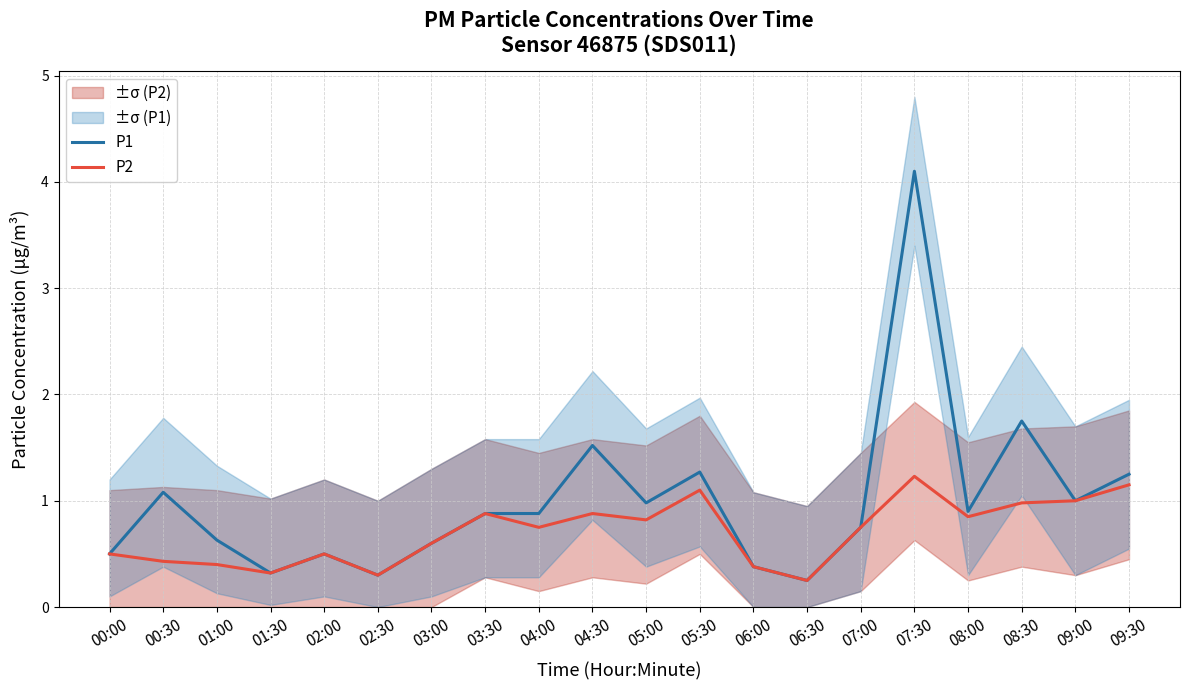

Which series has the largest total across all categories?

P1